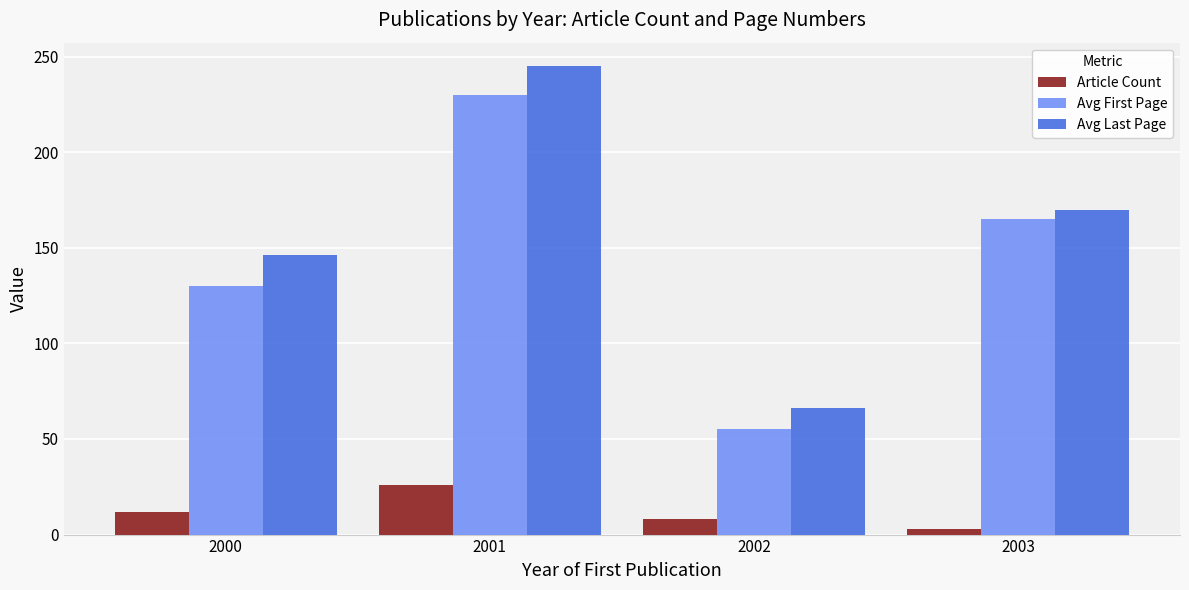

How many series are shown in this chart?

3